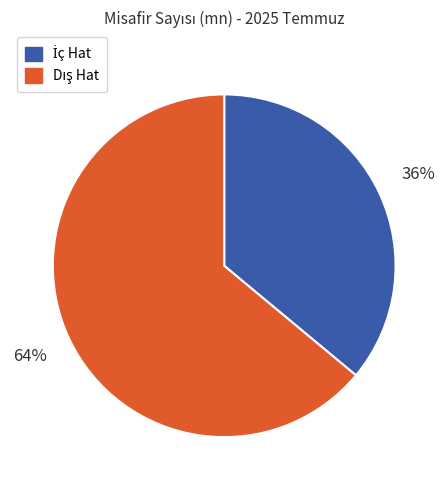

To the nearest percent, what is the difference between the largest and smallest slice percentages?

28%